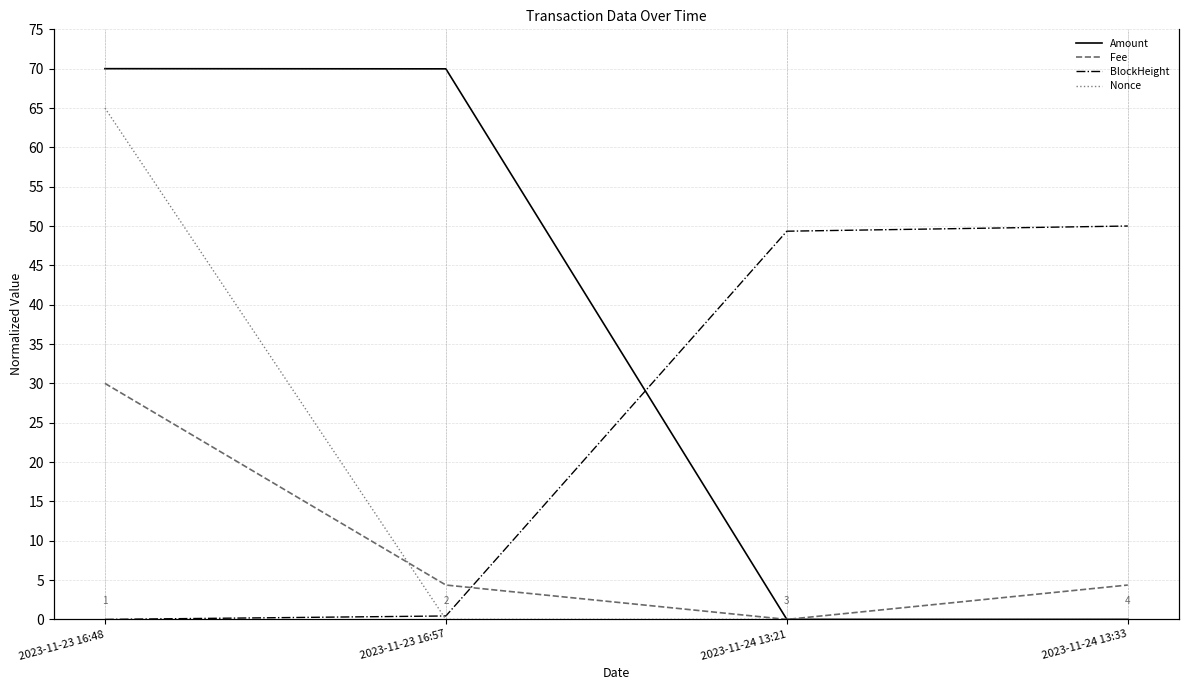

At which category does the chart reach its peak across all series?

2023-11-23 16:48